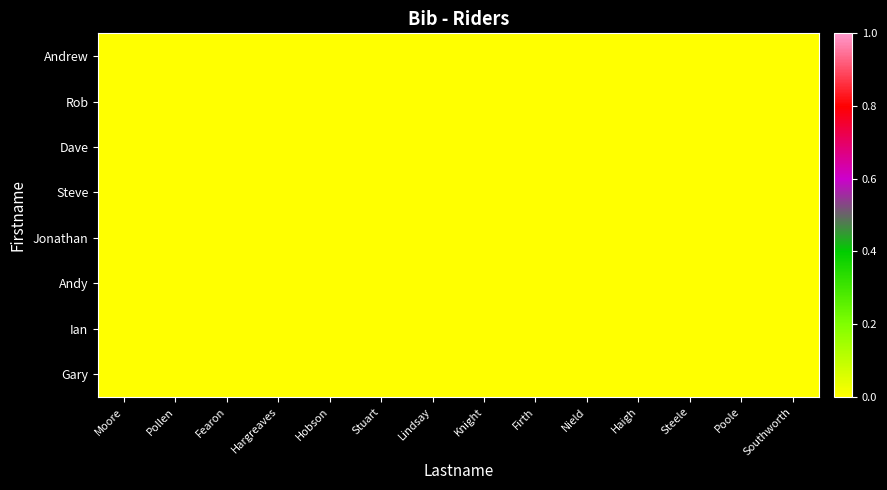

Reading right to left, what are all the values shown in this chart?

Andrew: Southworth=0.0	Poole=0.0	Steele=0.0	Haigh=0.0	Nield=0.0	Firth=0.0	Knight=0.0	Lindsay=0.0	Stuart=0.0	Hobson=0.0	Hargreaves=0.0	Fearon=0.0	Pollen=0.0	Moore=0.0
Rob: Southworth=0.0	Poole=0.0	Steele=0.0	Haigh=0.0	Nield=0.0	Firth=0.0	Knight=0.0	Lindsay=0.0	Stuart=0.0	Hobson=0.0	Hargreaves=0.0	Fearon=0.0	Pollen=0.0	Moore=0.0
Dave: Southworth=0.0	Poole=0.0	Steele=0.0	Haigh=0.0	Nield=0.0	Firth=0.0	Knight=0.0	Lindsay=0.0	Stuart=0.0	Hobson=0.0	Hargreaves=0.0	Fearon=0.0	Pollen=0.0	Moore=0.0
Steve: Southworth=0.0	Poole=0.0	Steele=0.0	Haigh=0.0	Nield=0.0	Firth=0.0	Knight=0.0	Lindsay=0.0	Stuart=0.0	Hobson=0.0	Hargreaves=0.0	Fearon=0.0	Pollen=0.0	Moore=0.0
Jonathan: Southworth=0.0	Poole=0.0	Steele=0.0	Haigh=0.0	Nield=0.0	Firth=0.0	Knight=0.0	Lindsay=0.0	Stuart=0.0	Hobson=0.0	Hargreaves=0.0	Fearon=0.0	Pollen=0.0	Moore=0.0
Andy: Southworth=0.0	Poole=0.0	Steele=0.0	Haigh=0.0	Nield=0.0	Firth=0.0	Knight=0.0	Lindsay=0.0	Stuart=0.0	Hobson=0.0	Hargreaves=0.0	Fearon=0.0	Pollen=0.0	Moore=0.0
Ian: Southworth=0.0	Poole=0.0	Steele=0.0	Haigh=0.0	Nield=0.0	Firth=0.0	Knight=0.0	Lindsay=0.0	Stuart=0.0	Hobson=0.0	Hargreaves=0.0	Fearon=0.0	Pollen=0.0	Moore=0.0
Gary: Southworth=0.0	Poole=0.0	Steele=0.0	Haigh=0.0	Nield=0.0	Firth=0.0	Knight=0.0	Lindsay=0.0	Stuart=0.0	Hobson=0.0	Hargreaves=0.0	Fearon=0.0	Pollen=0.0	Moore=0.0